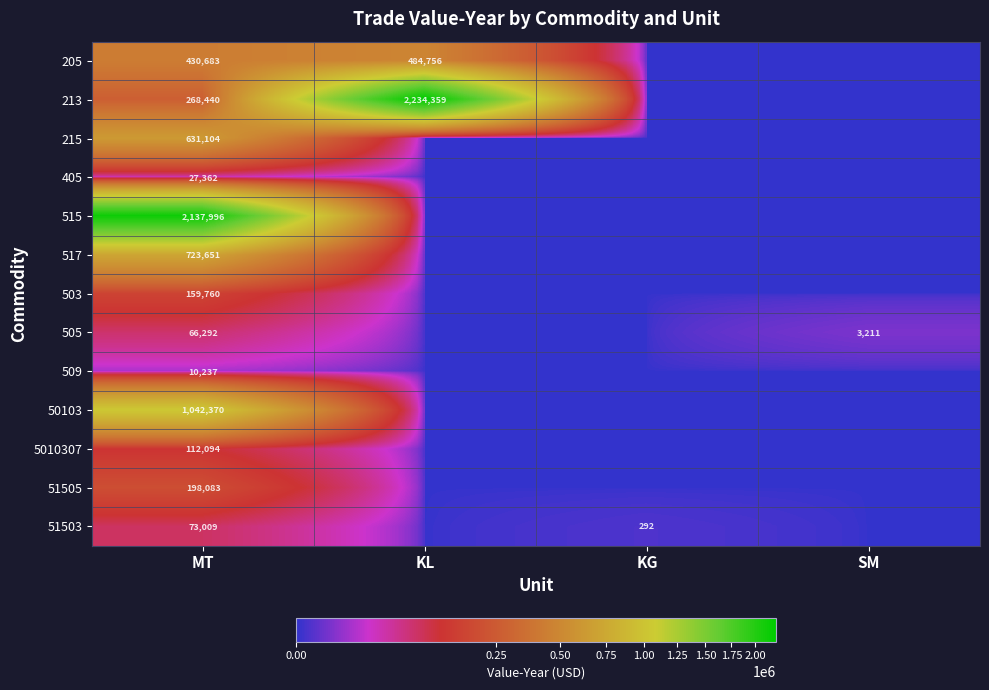

Is it true that 503 equals 159760 at MT?

True